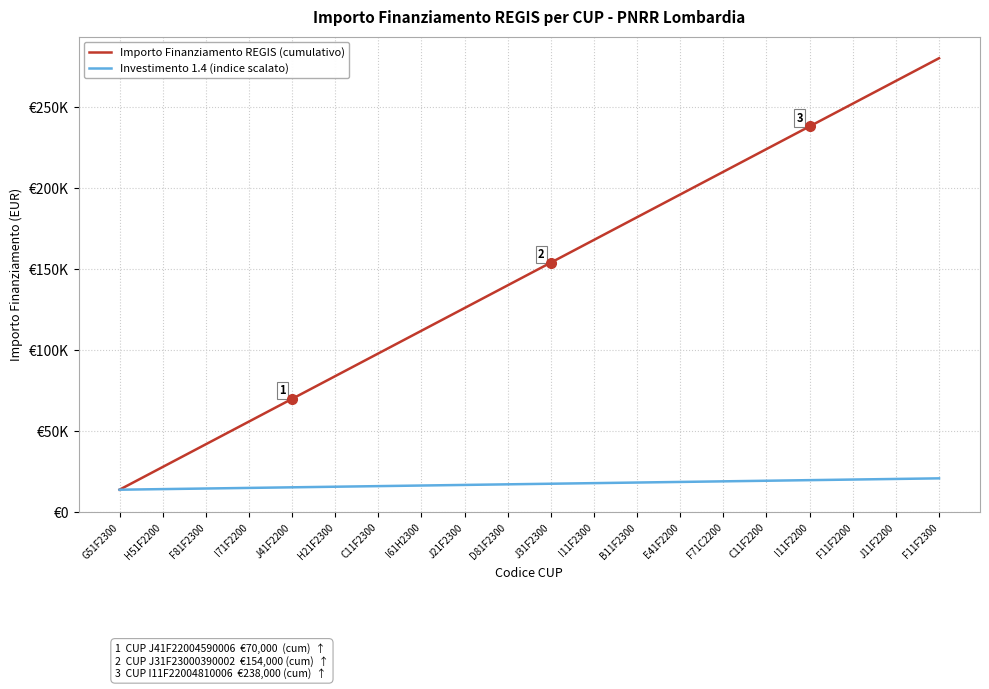

What is the sum of the Importo Finanziamento REGIS (cumulativo) values at J41F2200 and G51F2300?

84000.0